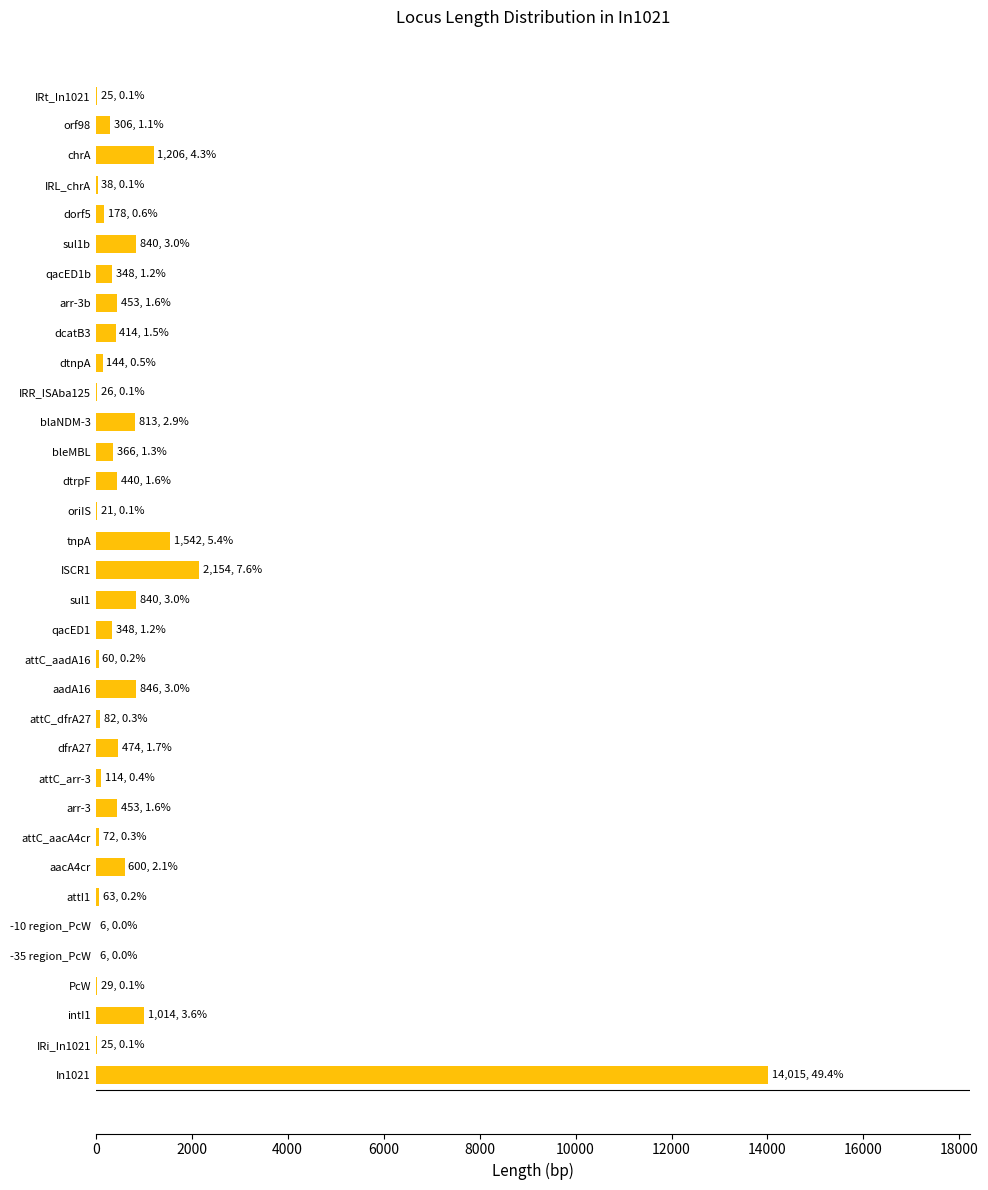

Where is the data nearest to the value 7010?

ISCR1